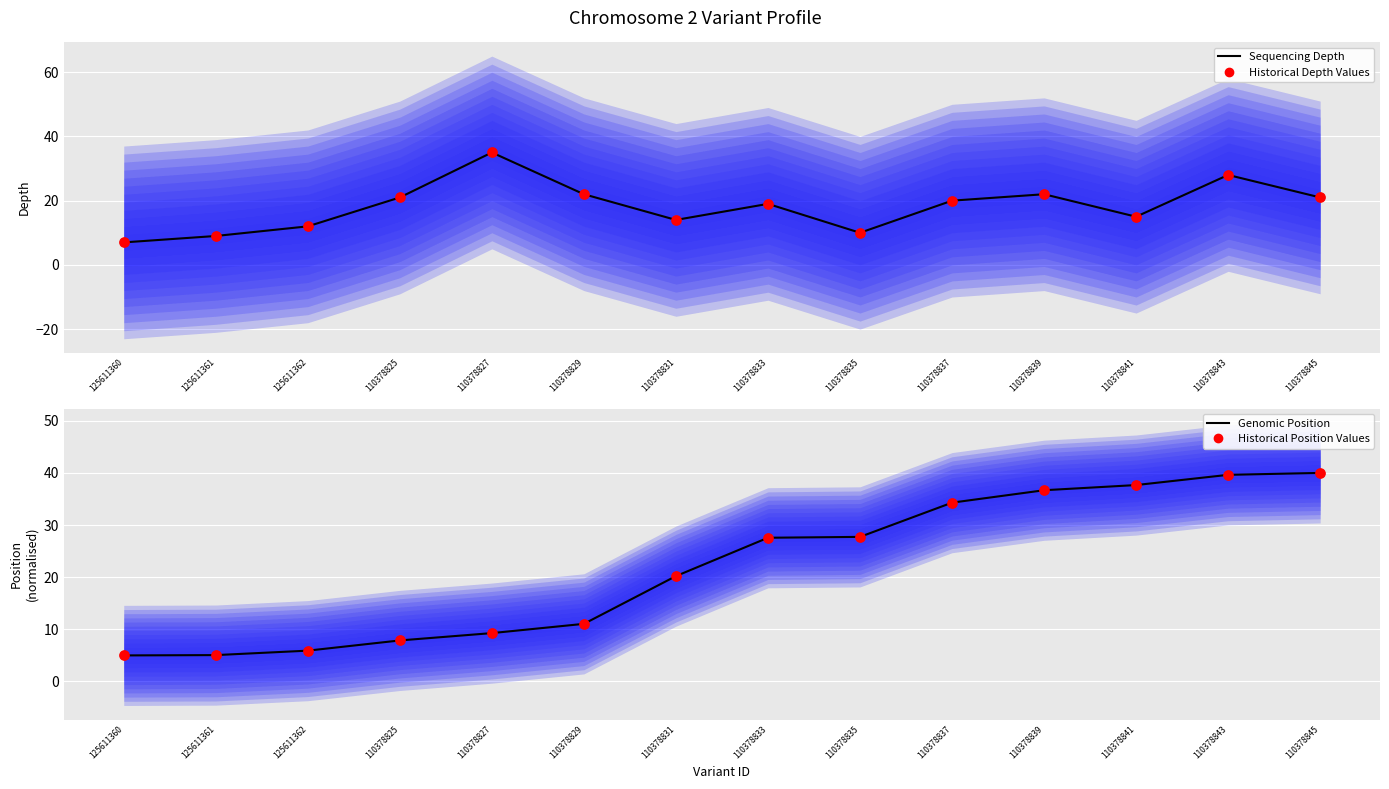

At how many categories does at least one series exceed 11?

12